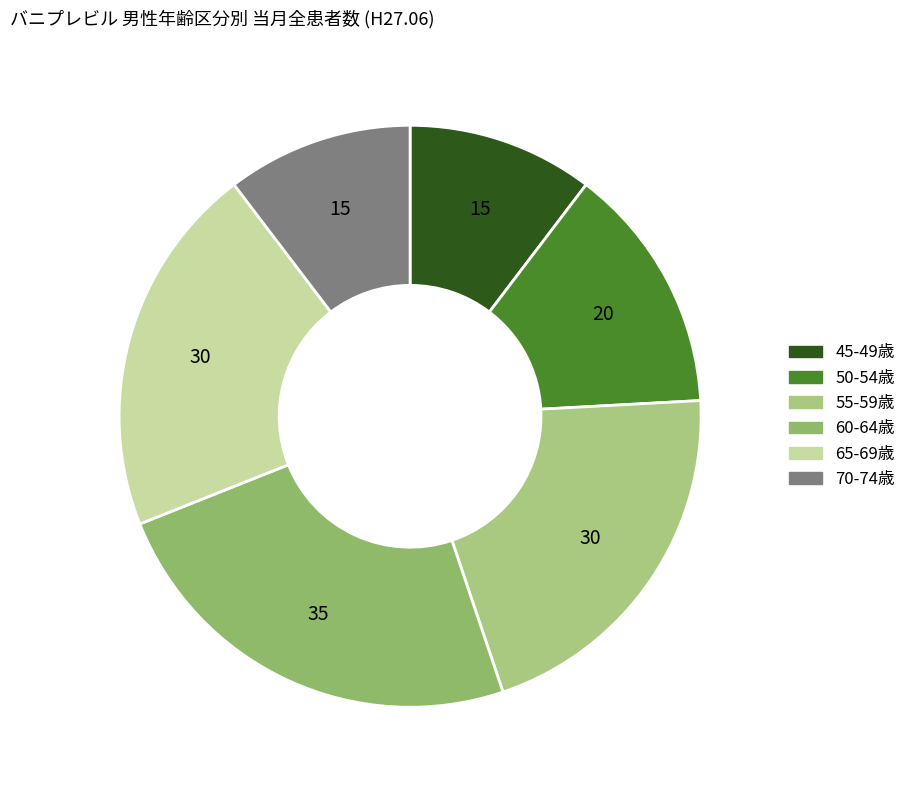

Between 60-64歳 and 65-69歳, which is larger?

60-64歳